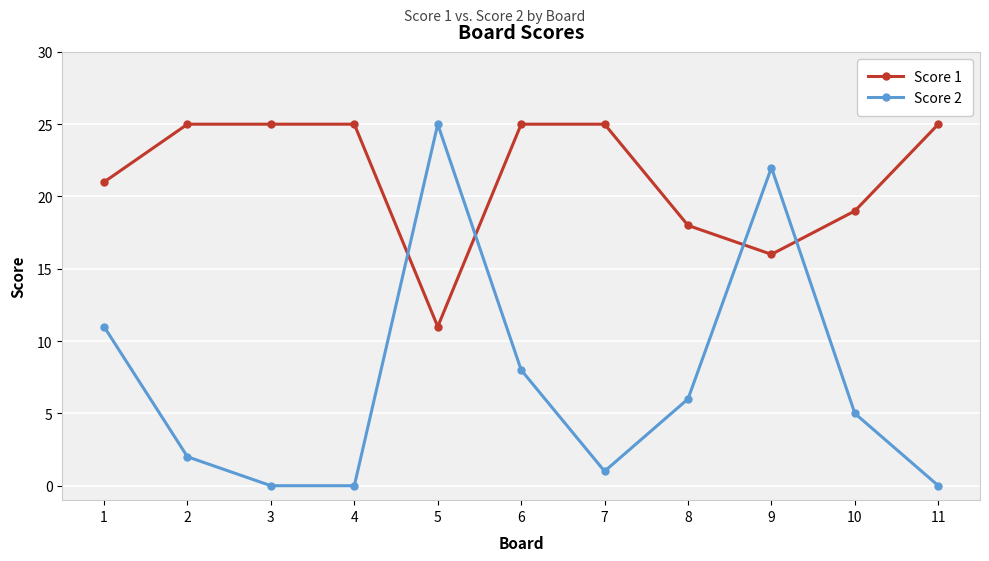

Does the chart have visible grid lines?

Yes